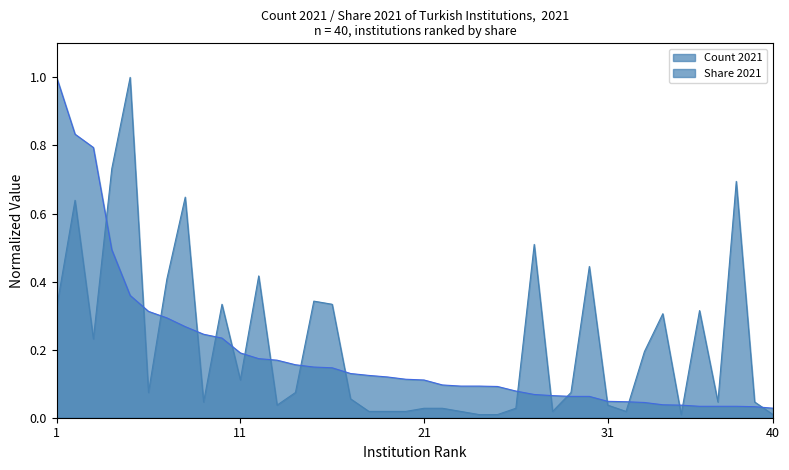

Count the number of categories in the chart.

40